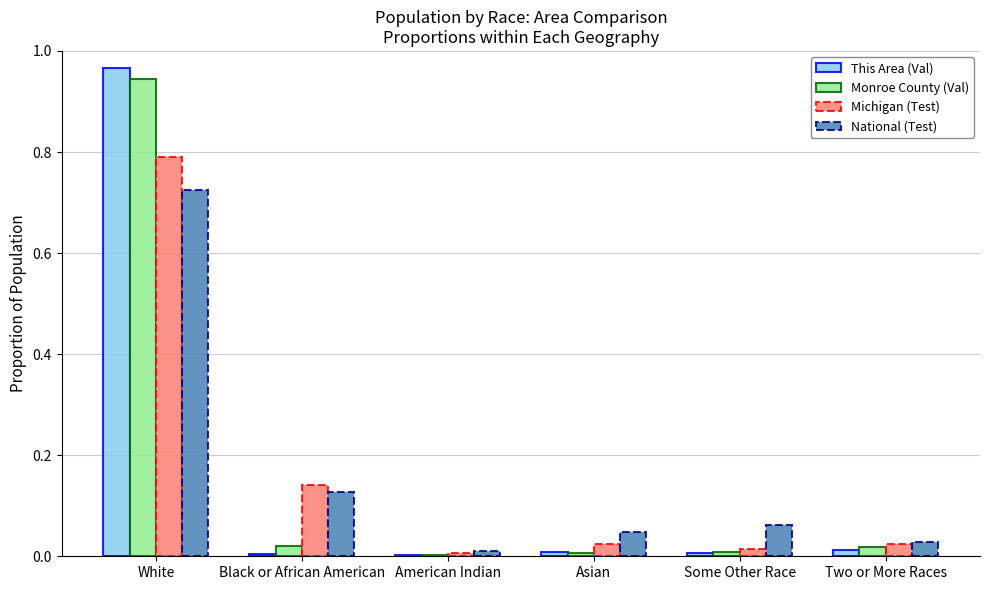

Is it true that National (Test) equals 0.0 at Asian?

True